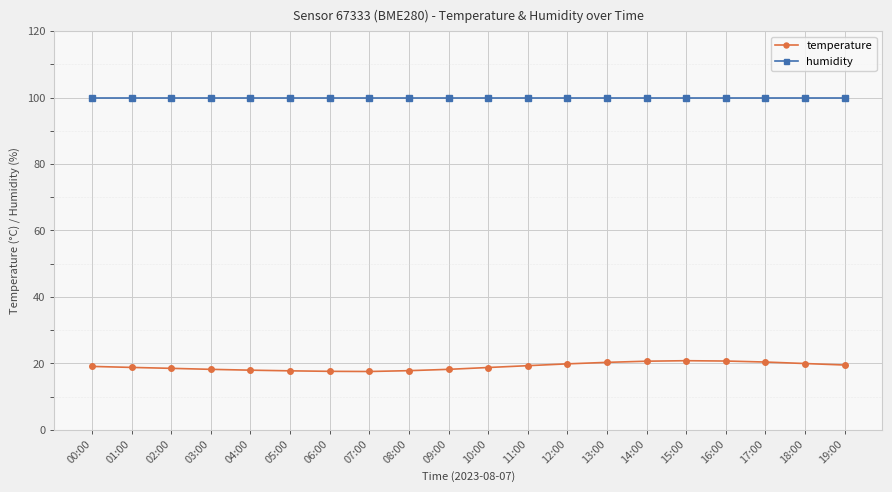

At 05:00, list the series in order from largest to smallest.

humidity, temperature